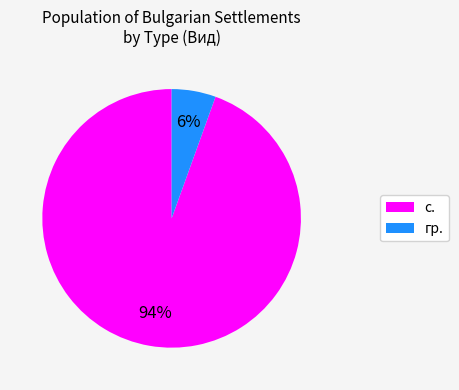

Is there a majority slice in this chart?

Yes